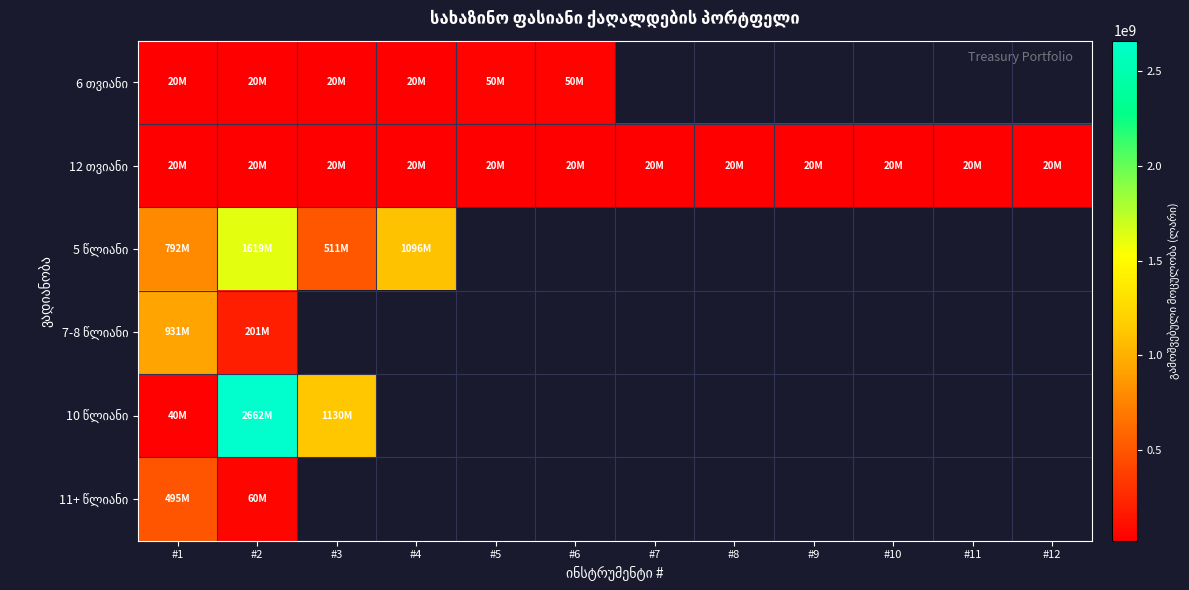

At which category is the sum across all series the highest?

#2